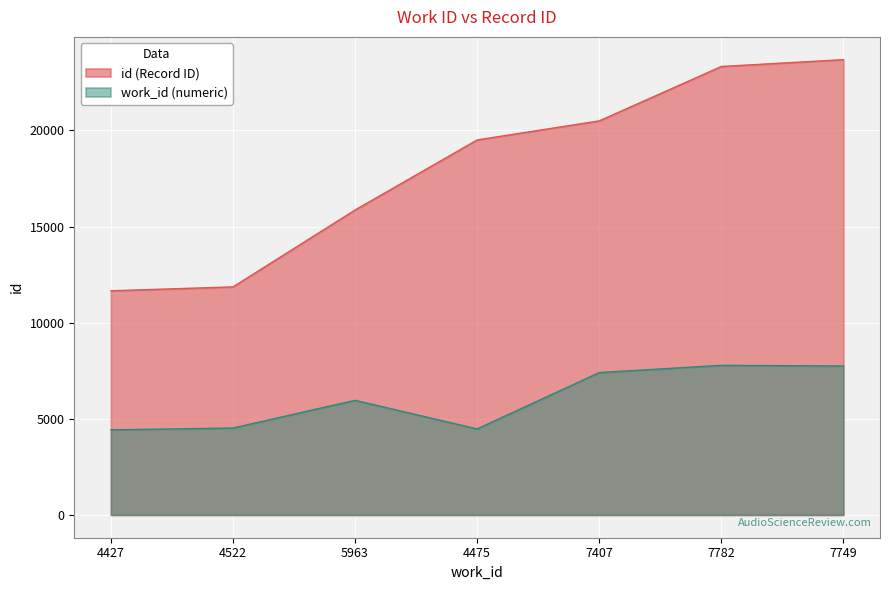

Rank the categories by value from highest to lowest.

7749, 7782, 7407, 4475, 5963, 4522, 4427